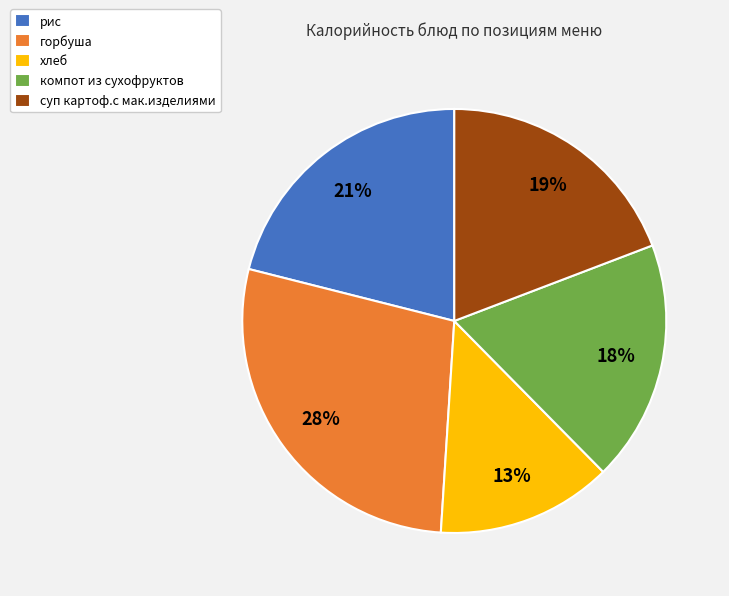

Which category has the biggest portion of the pie?

горбуша